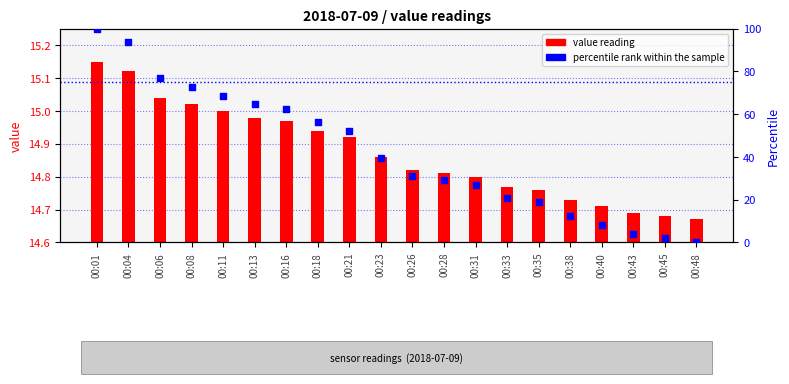

Which has a higher value, 00:26 or 00:11?

00:11